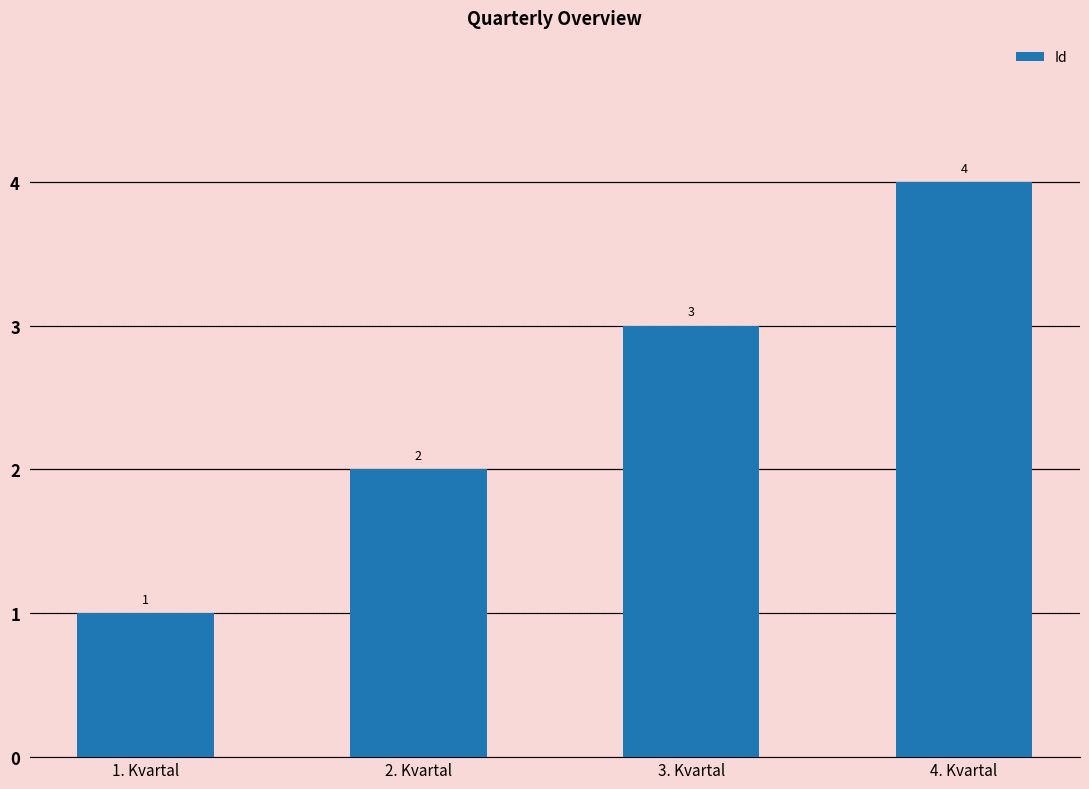

The value at 2. Kvartal is 2. True or false?

True